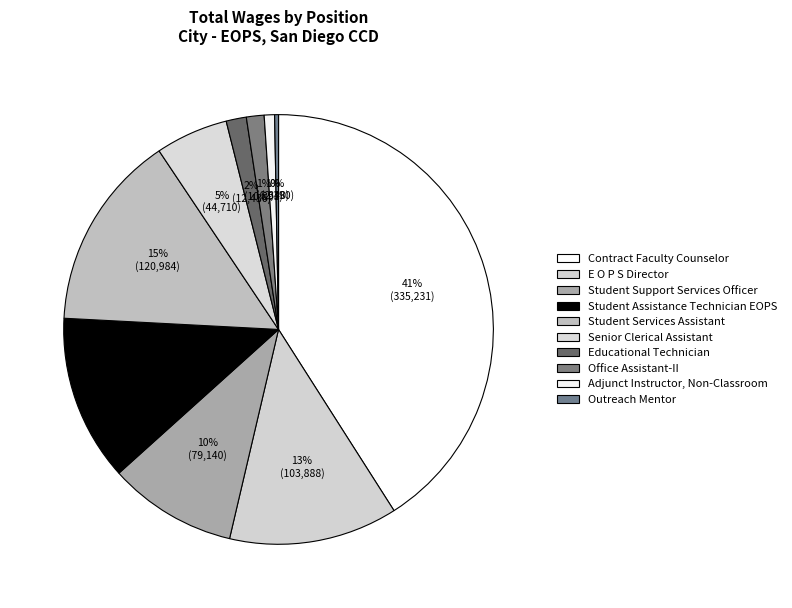

Does Adjunct Instructor, Non-Classroom account for over 50% of the chart?

No